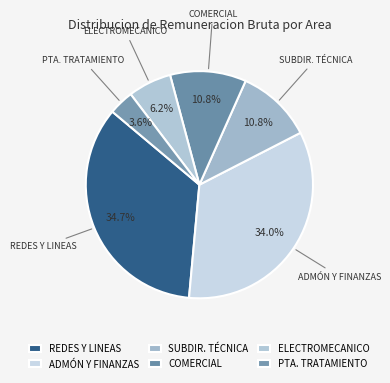

Count the number of slices in the pie.

6